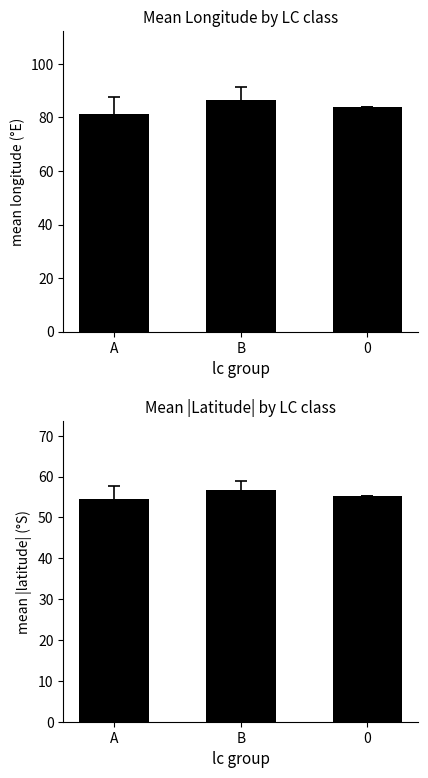

Which series changed the most between A and B?

mean lon